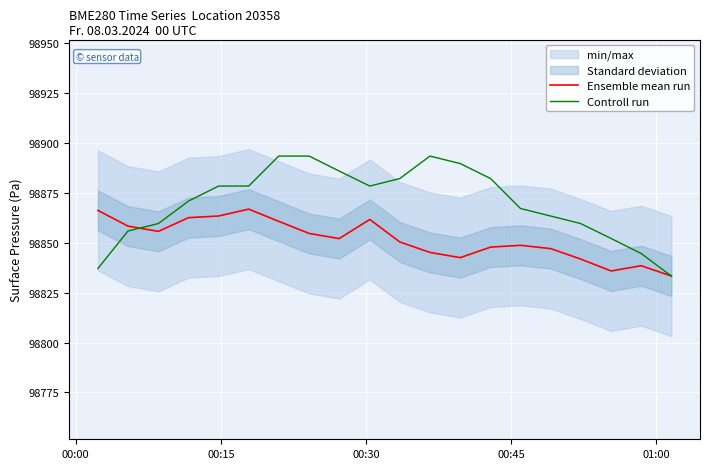

What is the highest value of the Ensemble mean run series?

98866.7